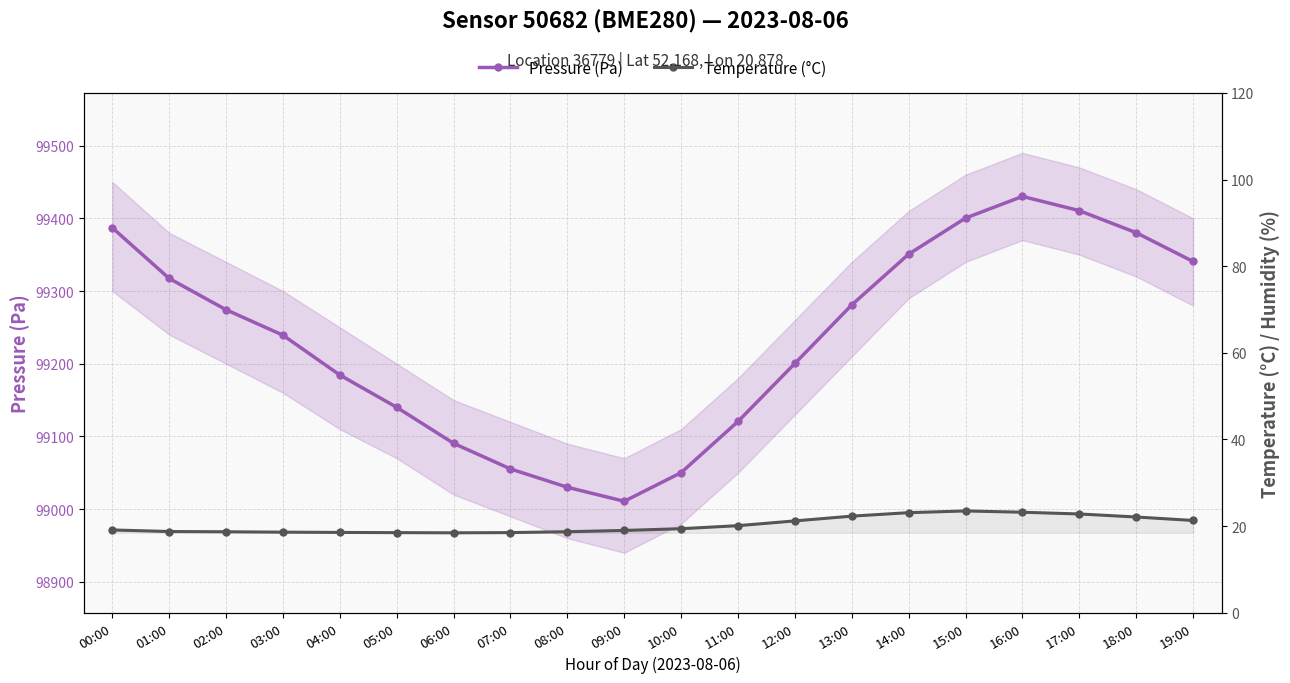

What is the label of the 3rd point from the left?

02:00